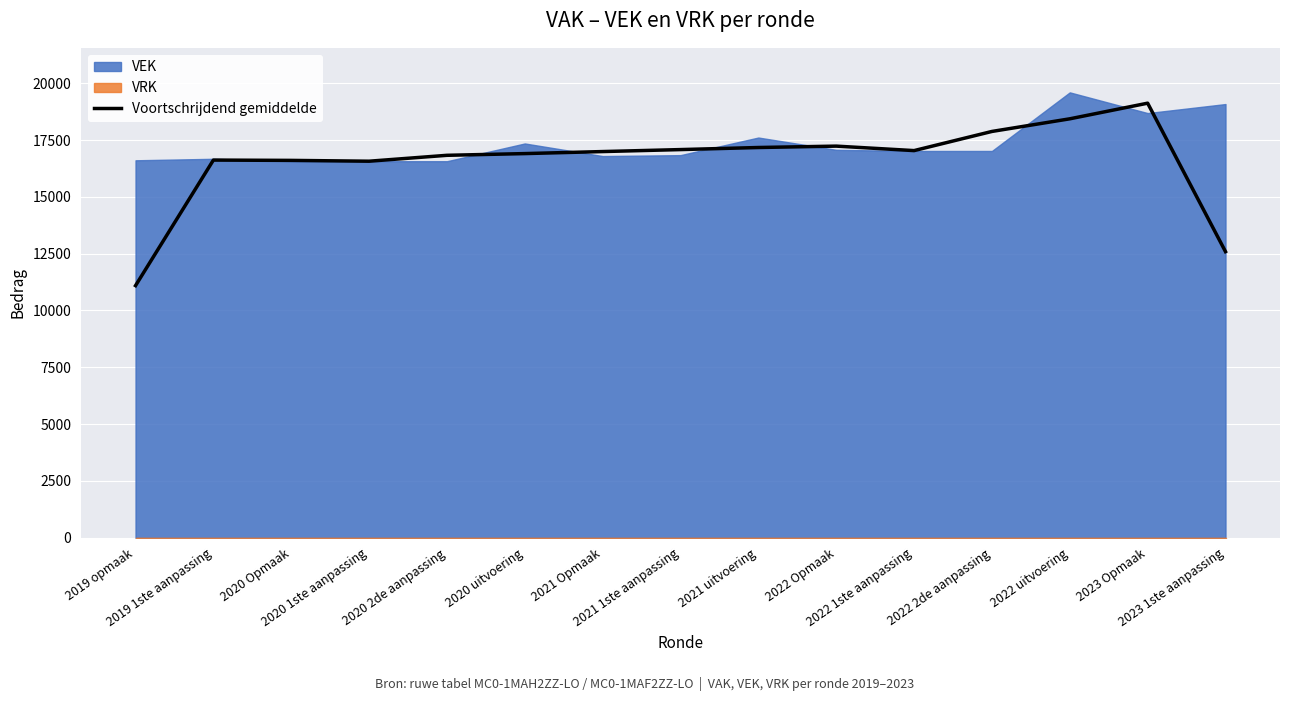

True or false: the data has more than 2 interior local peaks.

True